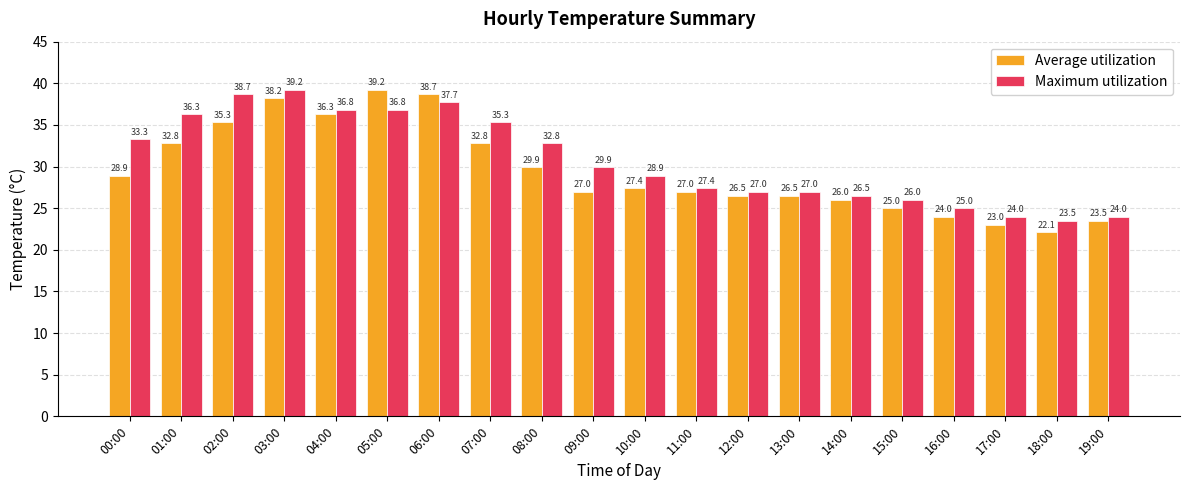

What is the difference between the second highest and minimum values in the Average utilization series?

16.6